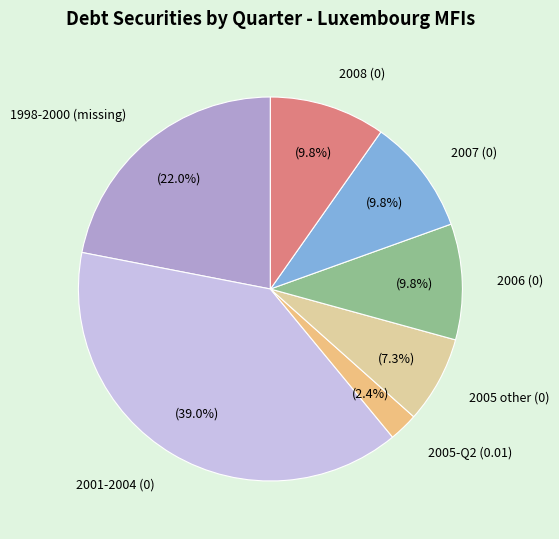

To the nearest percent, what is the difference between the largest and smallest slice percentages?

37%